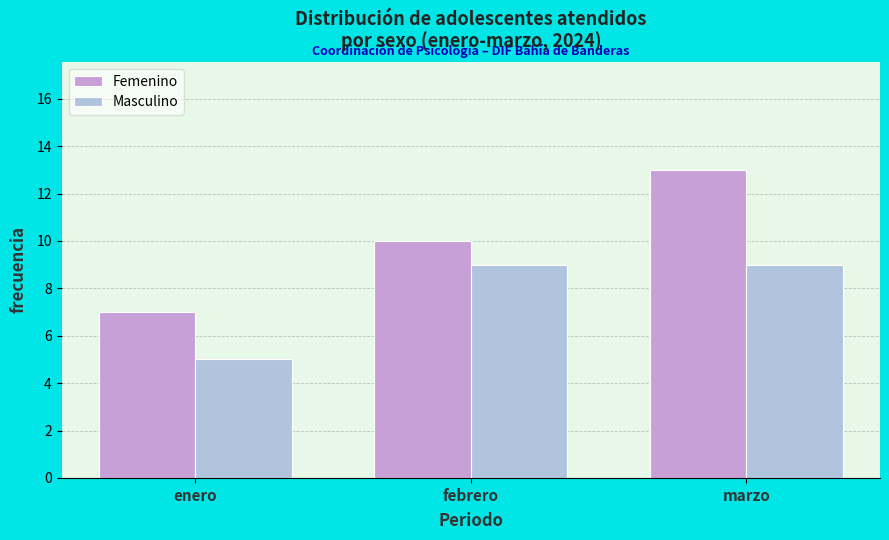

Reading left to right, list all the values displayed in this chart.

Femenino: 7	10	13
Masculino: 5	9	9